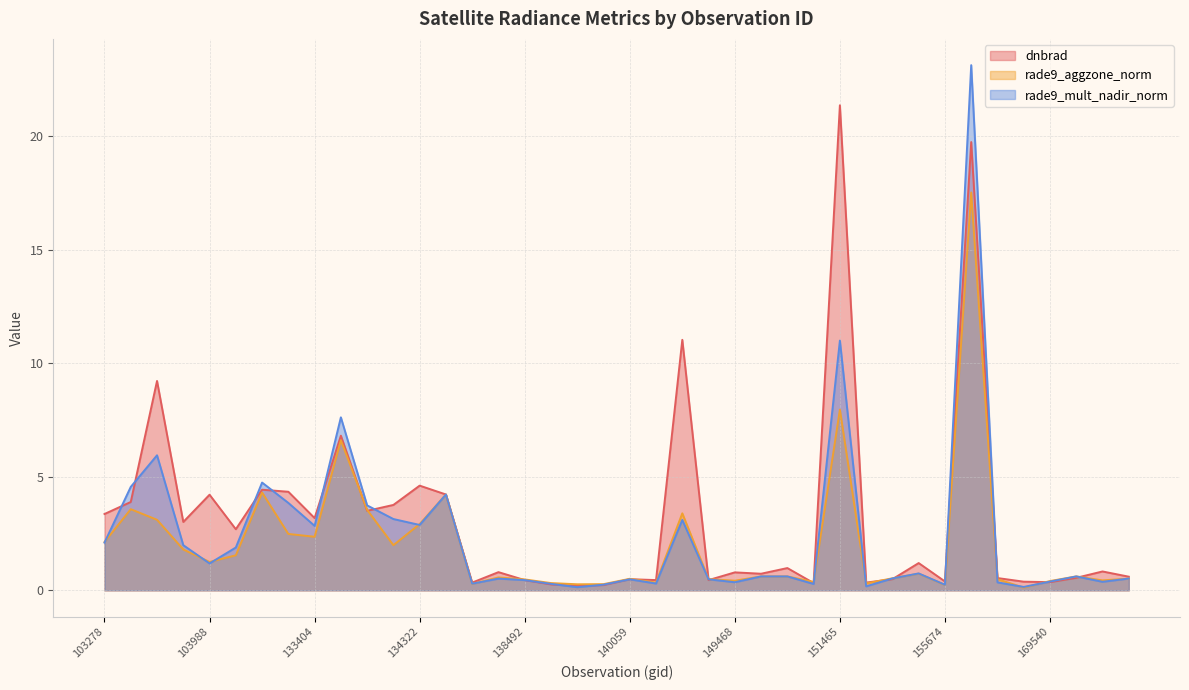

Between 137903 and 155473, which series saw the biggest shift?

dnbrad